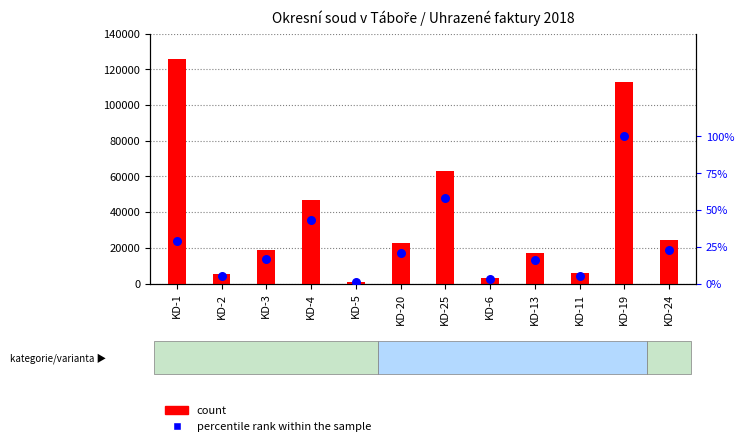

At which category is the sum across all series the highest?

KD-1